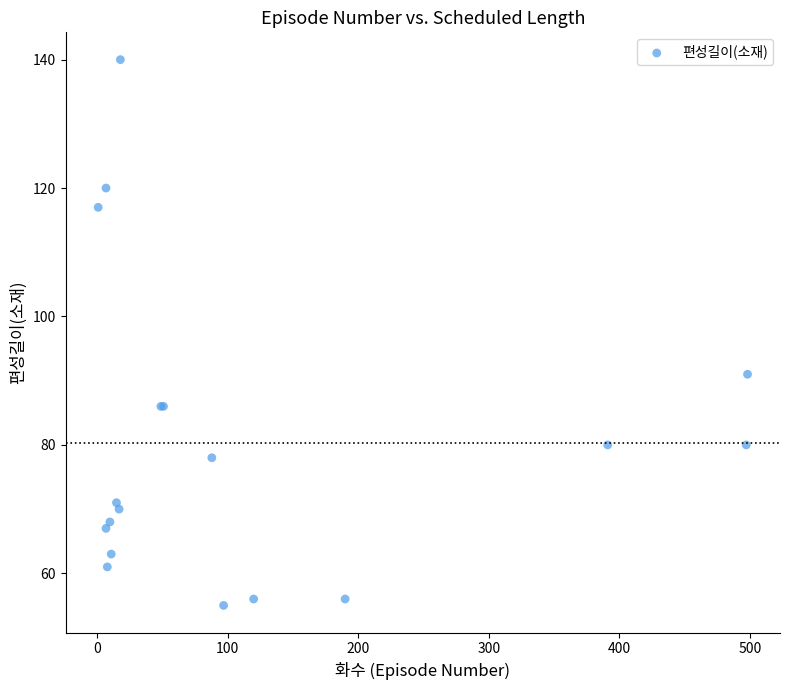

What Y value in the scatter plot is closest to 97?

91